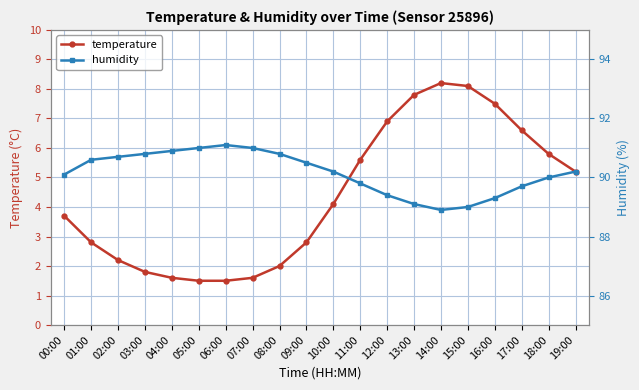

True or false: temperature and humidity cross at least once.

False